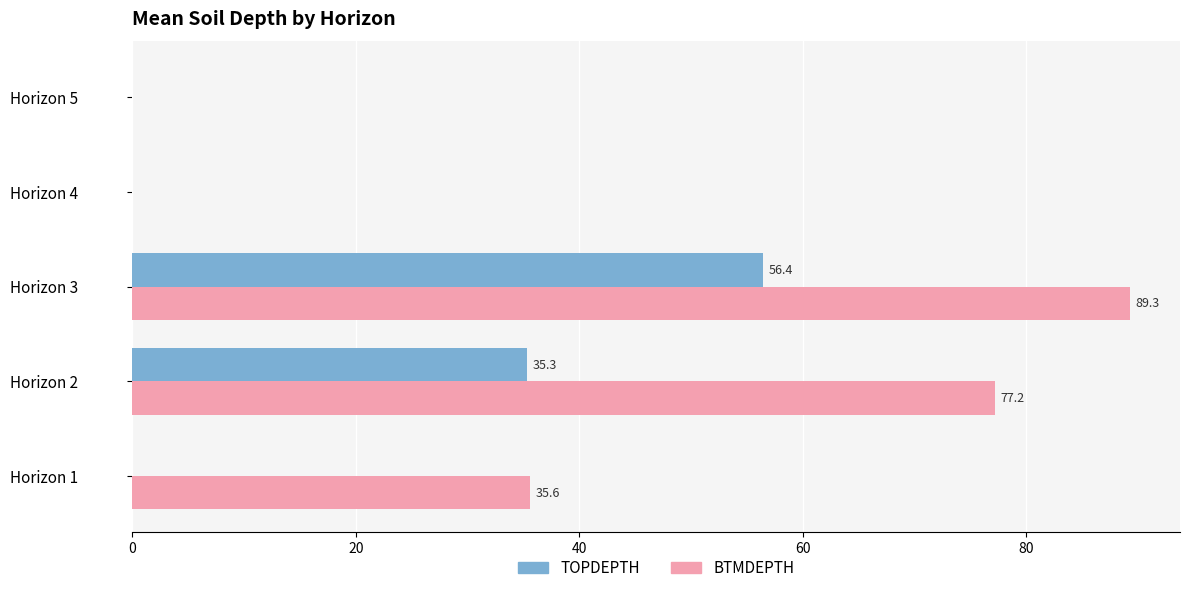

The BTMDEPTH series shows 124.7 at Horizon 3. True or false?

False